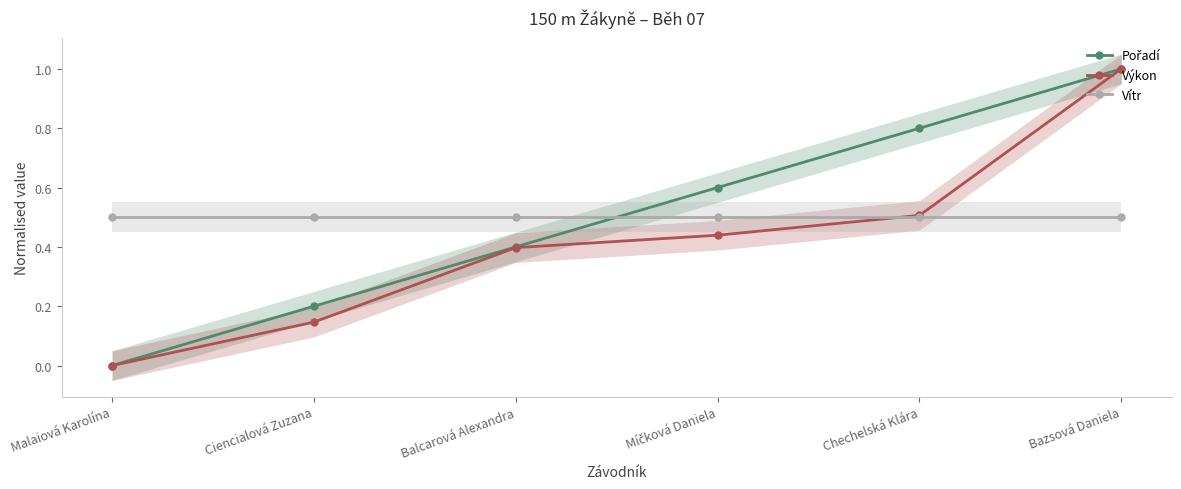

Between which two adjacent categories do Výkon and Vítr first intersect?

Míčková Daniela and Chechelská Klára